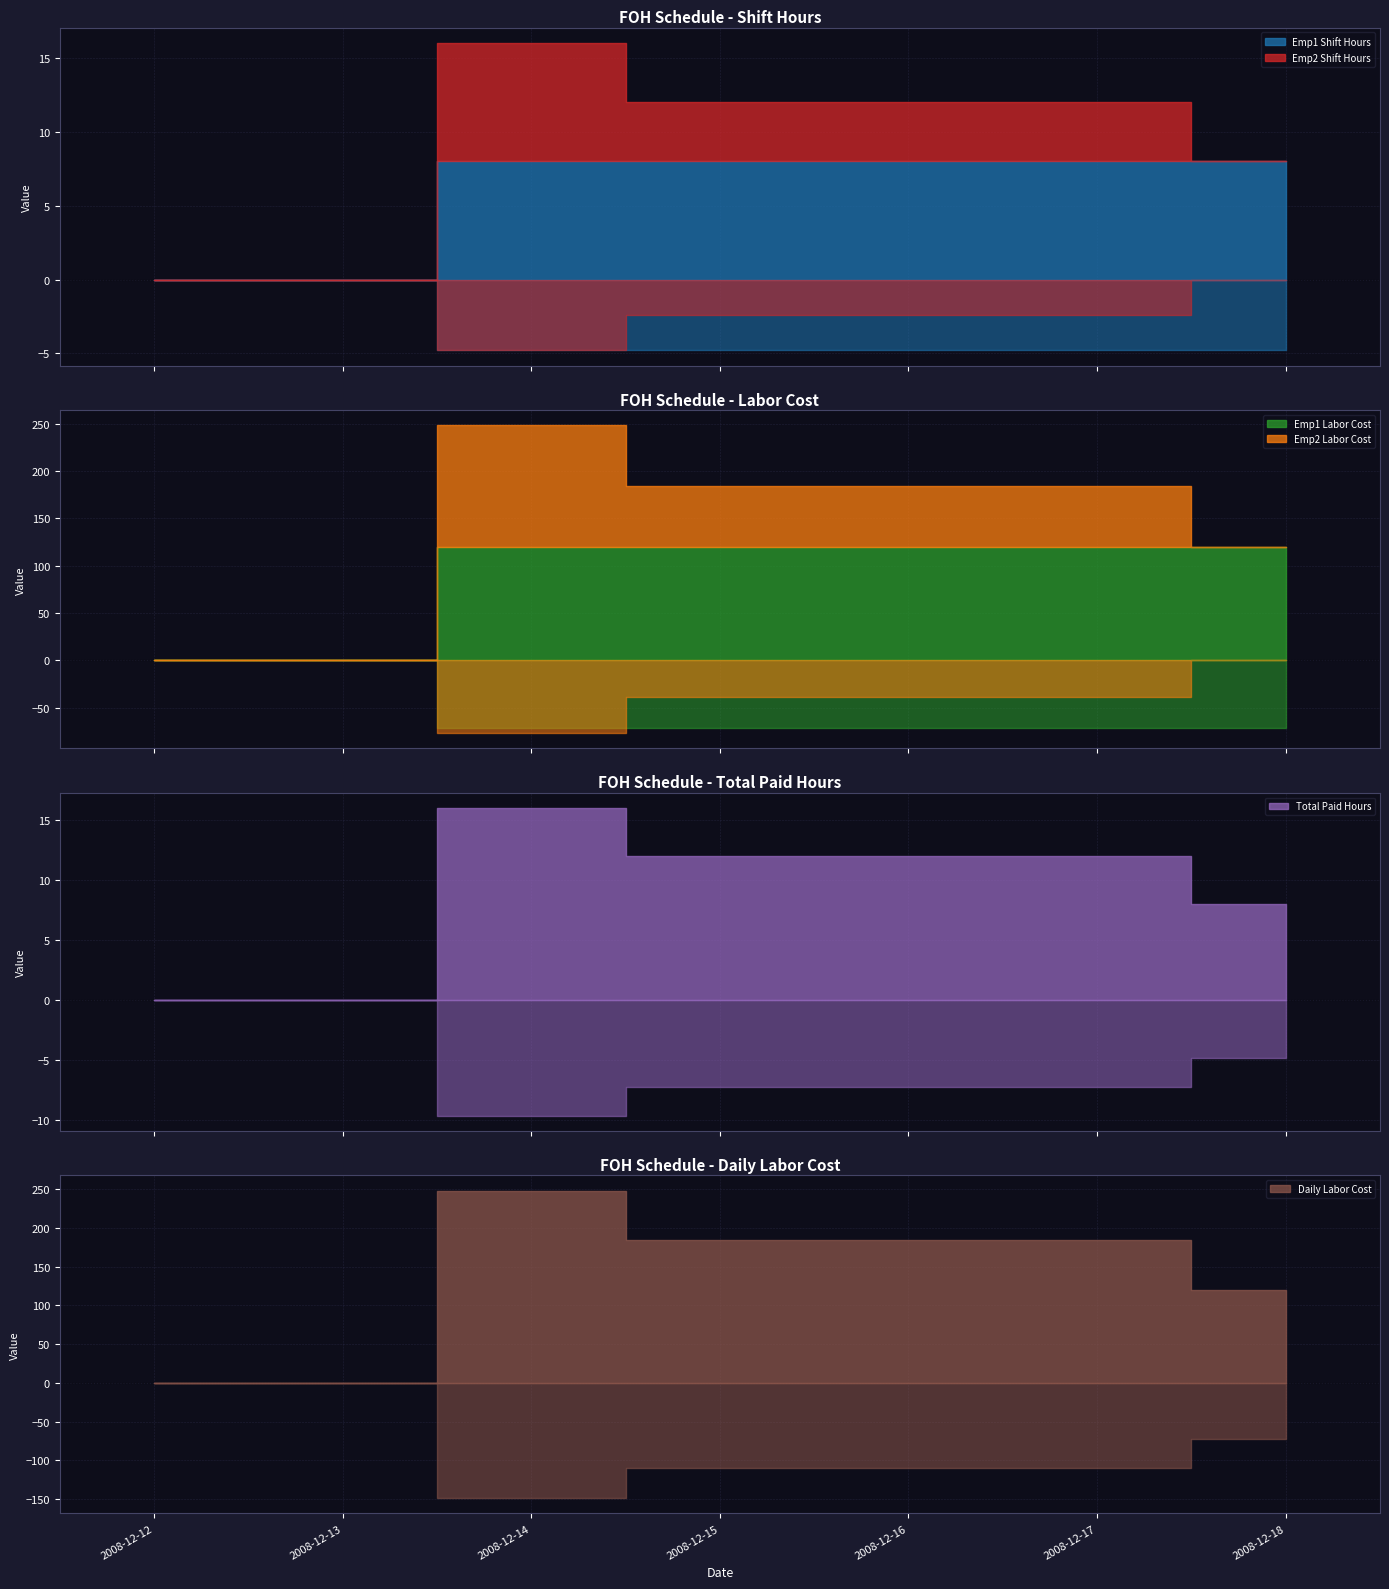

Is it true that Daily Labor Cost equals 120 at 2008-12-18?

True